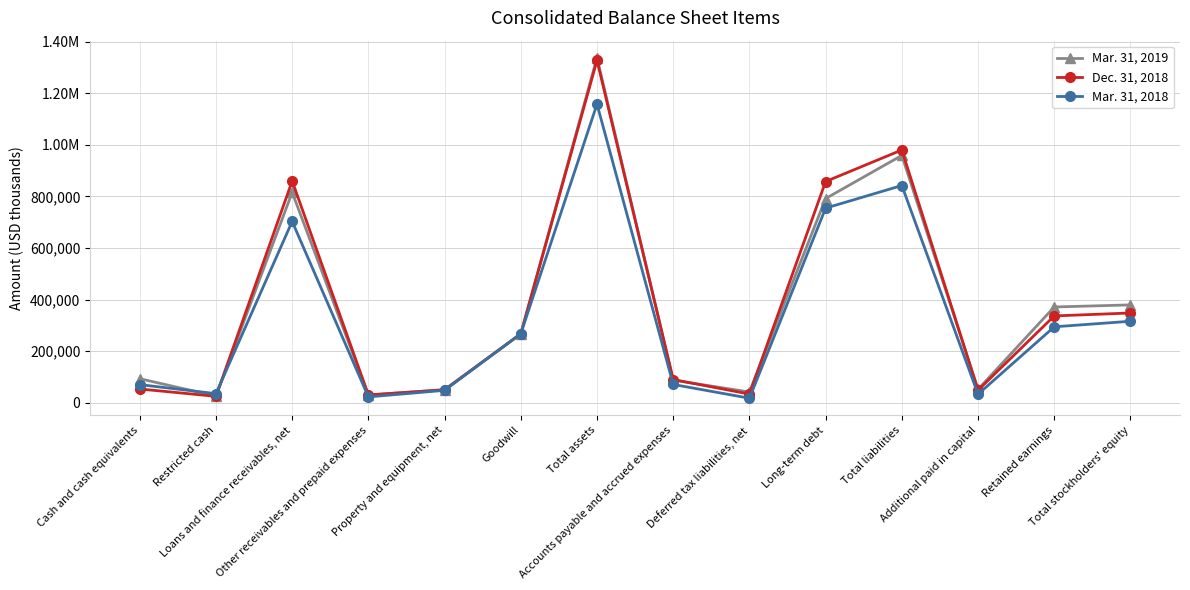

At how many categories does at least one series exceed 711766?

4